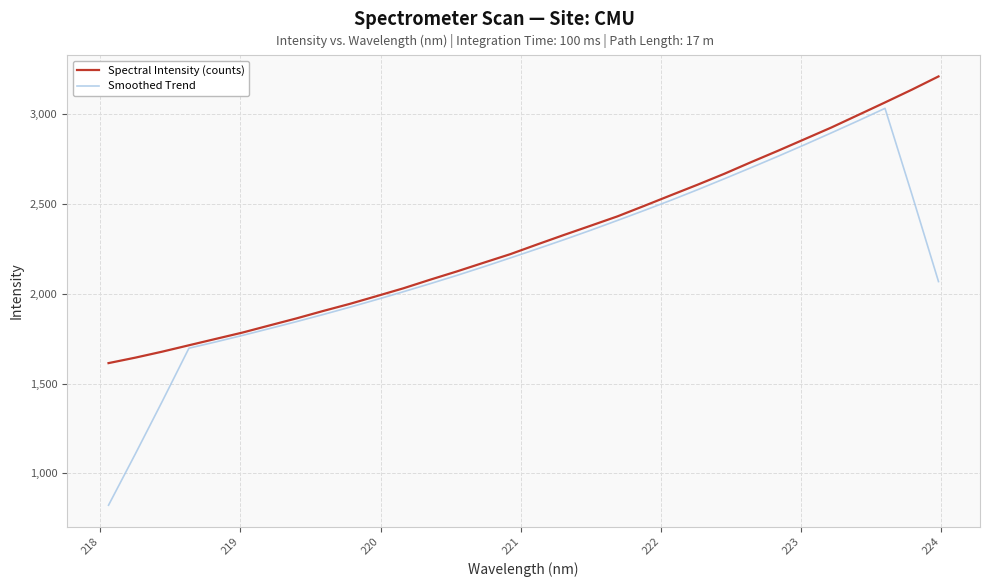

How many lines are shown in the chart?

2